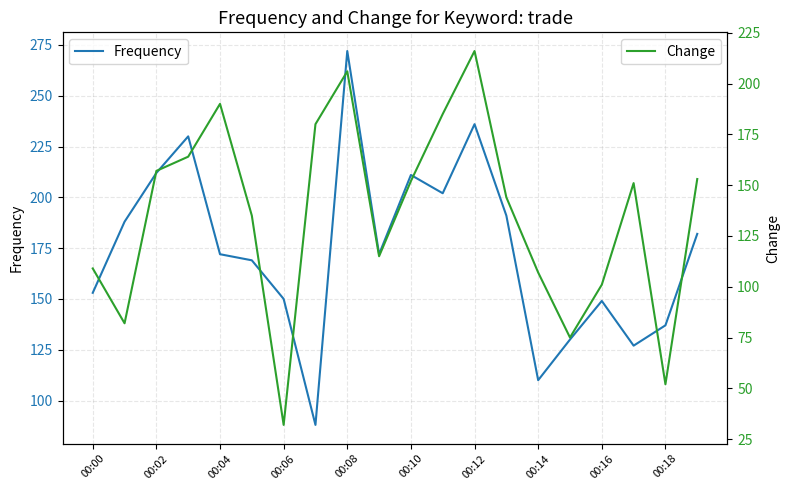

True or false: Frequency has more than 0 points higher than both neighbors.

True